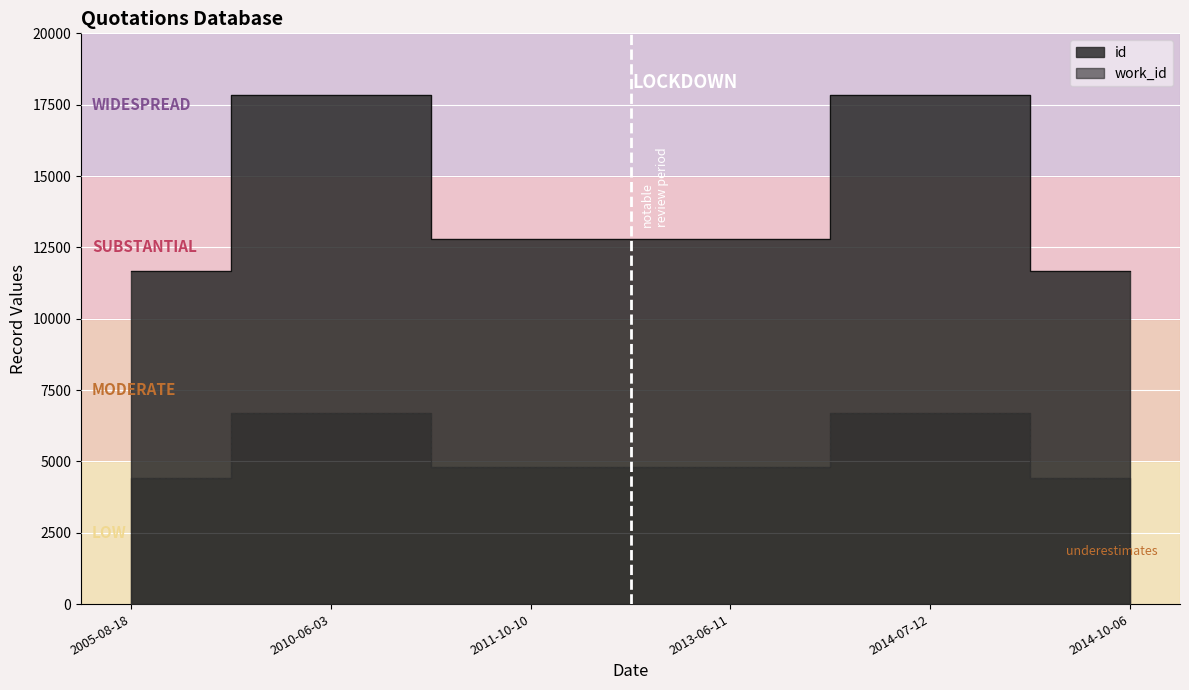

What is the label of the 6th point from the right?

2005-08-18